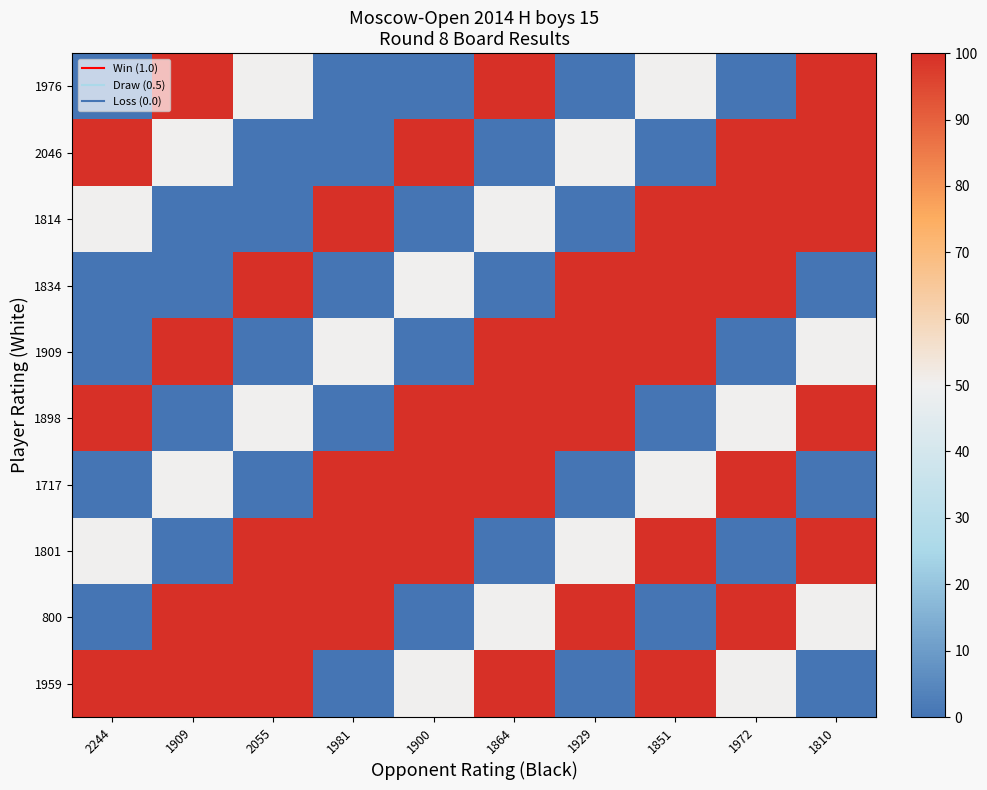

Rank the series at 1981 from lowest to highest value.

1976, 2046, 1834, 1898, 1959, 1909, 1814, 1717, 1801, 800